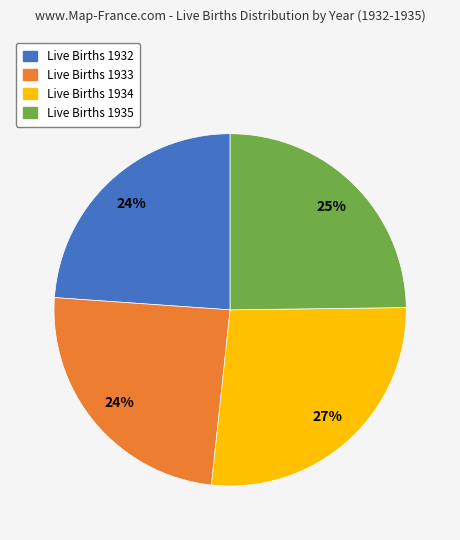

Does any single category account for the majority?

No